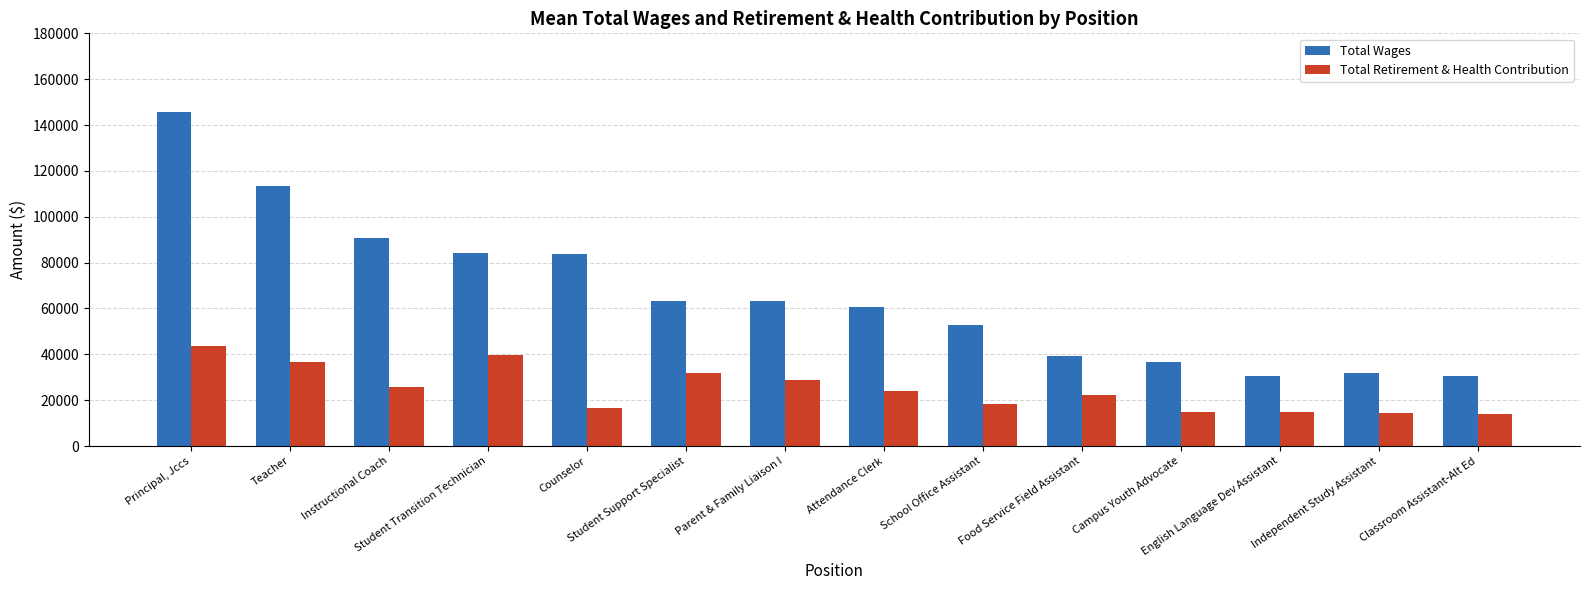

At which category is the sum across all series the highest?

Principal, Jccs